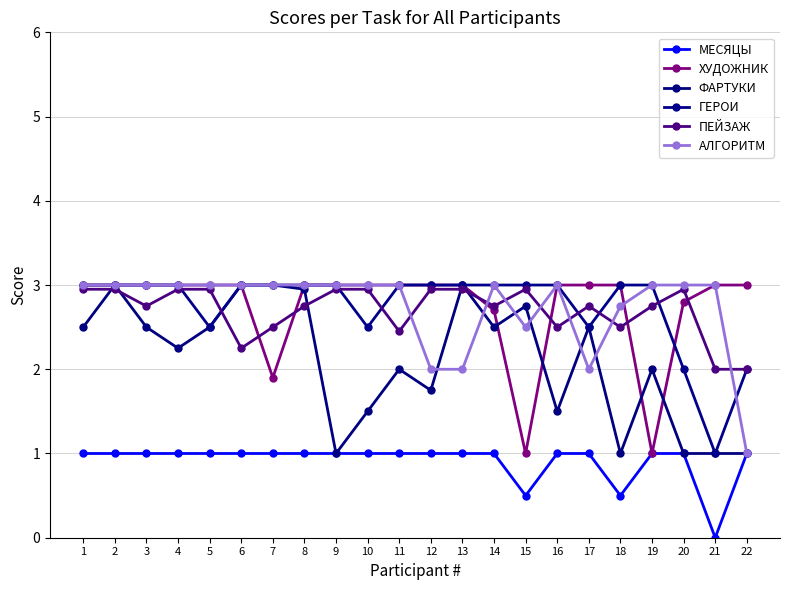

After their last crossing, which series has the higher values: АЛГОРИТМ or ГЕРОИ?

ГЕРОИ